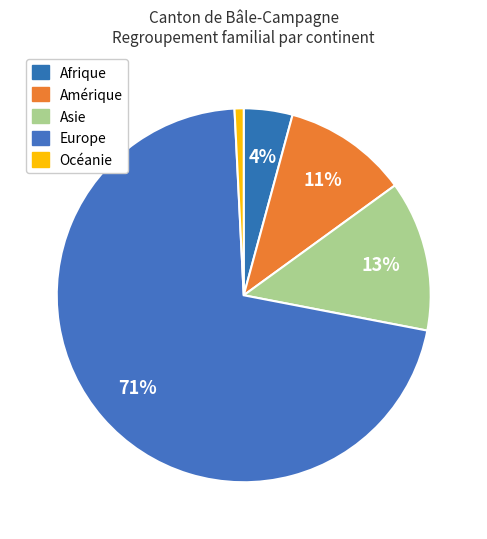

To the nearest percent, what is the combined percentage of Océanie and Afrique?

5%